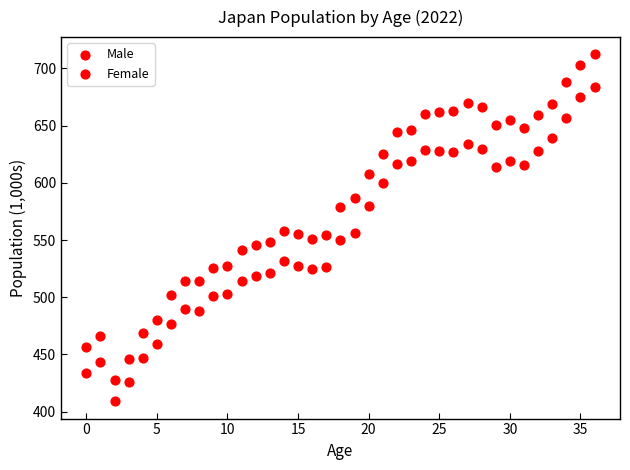

How many points are shown in the scatter plot?

74